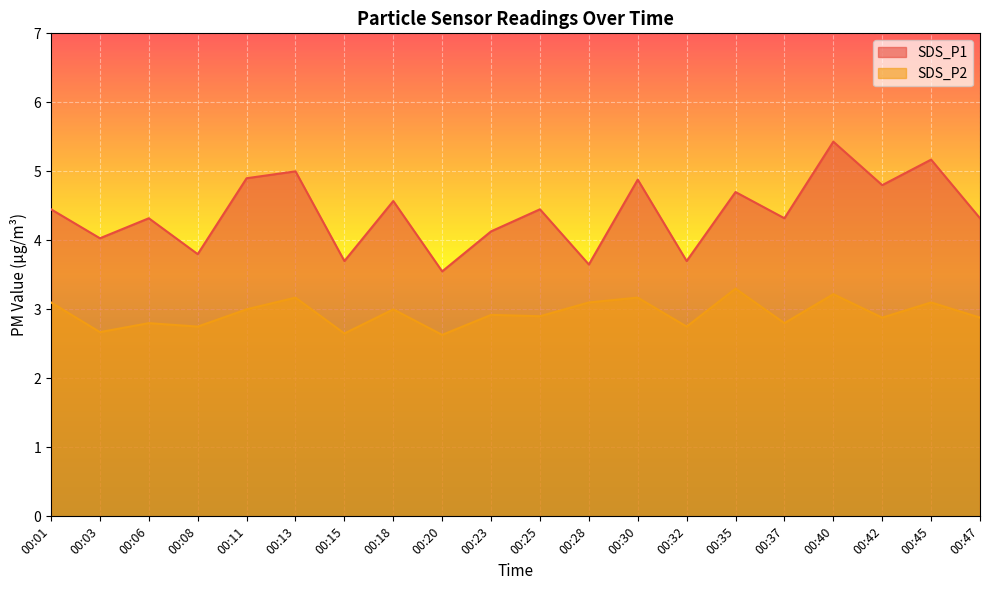

True or false: SDS_P1 and SDS_P2 intersect in this chart.

False